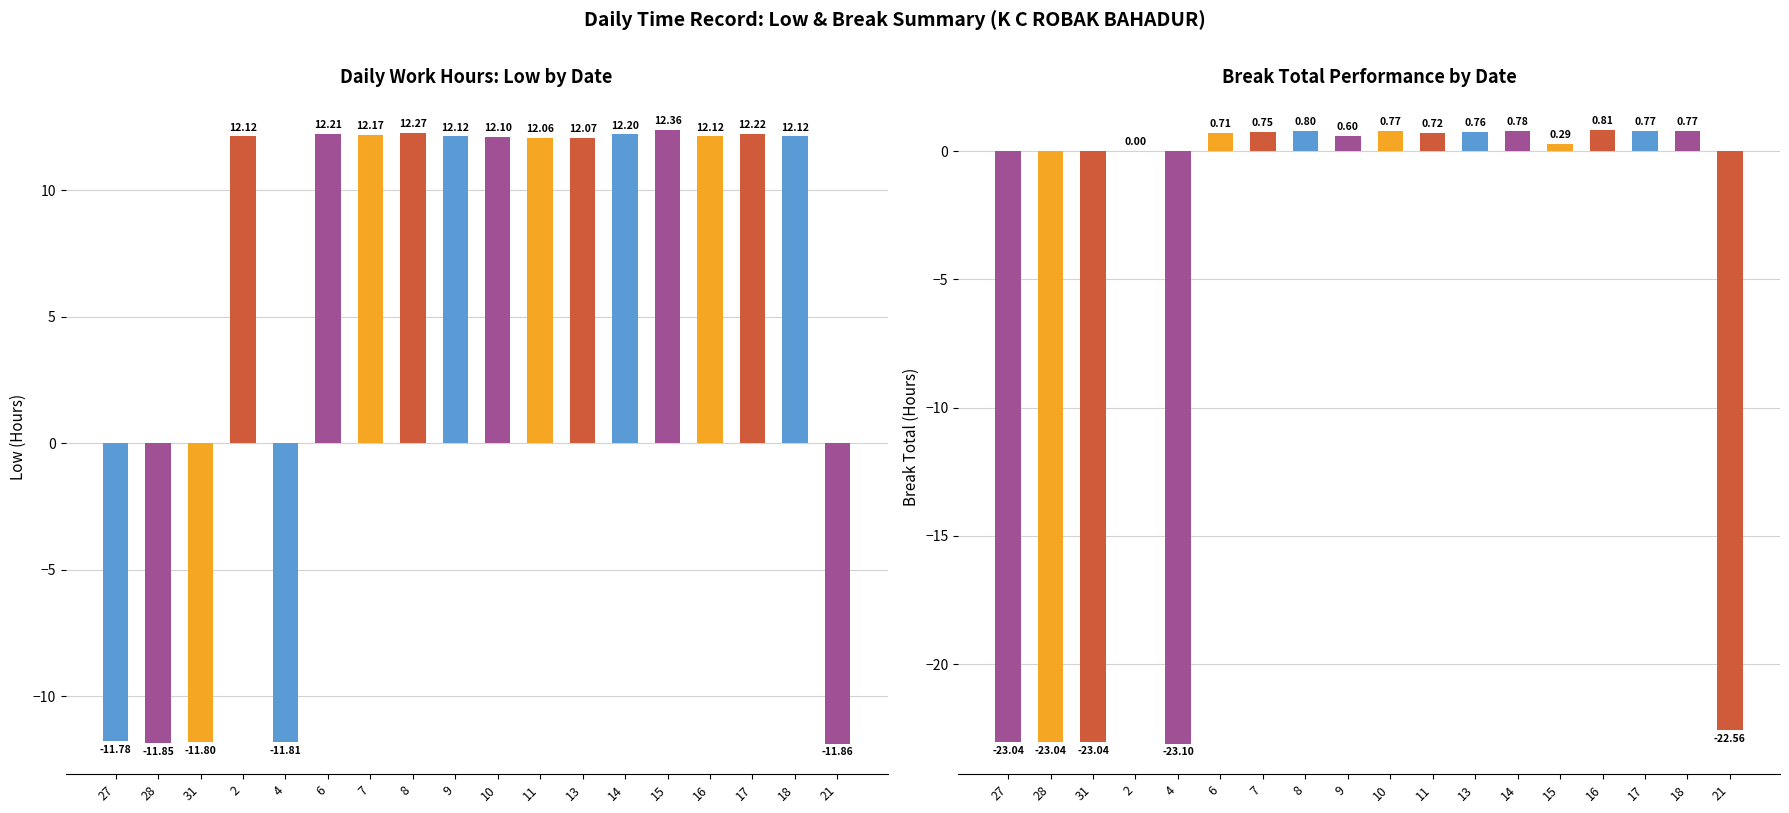

Is it true that Low equals 12.3 at 8?

True